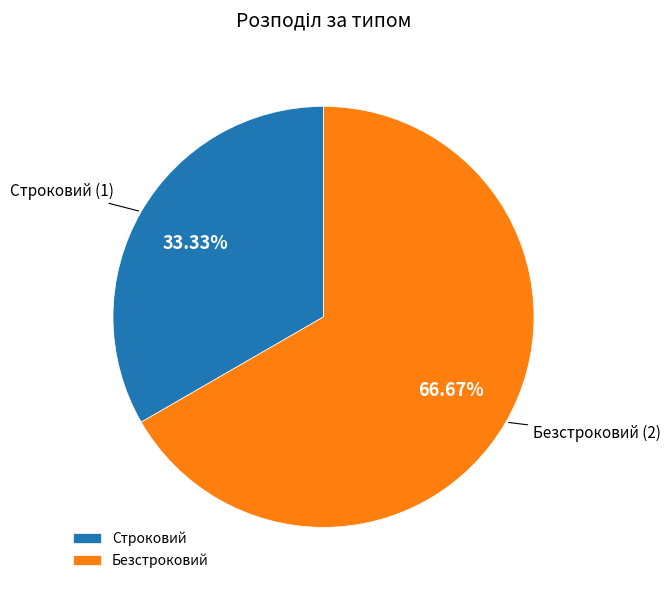

Which category has the smallest portion of the pie?

Строковий